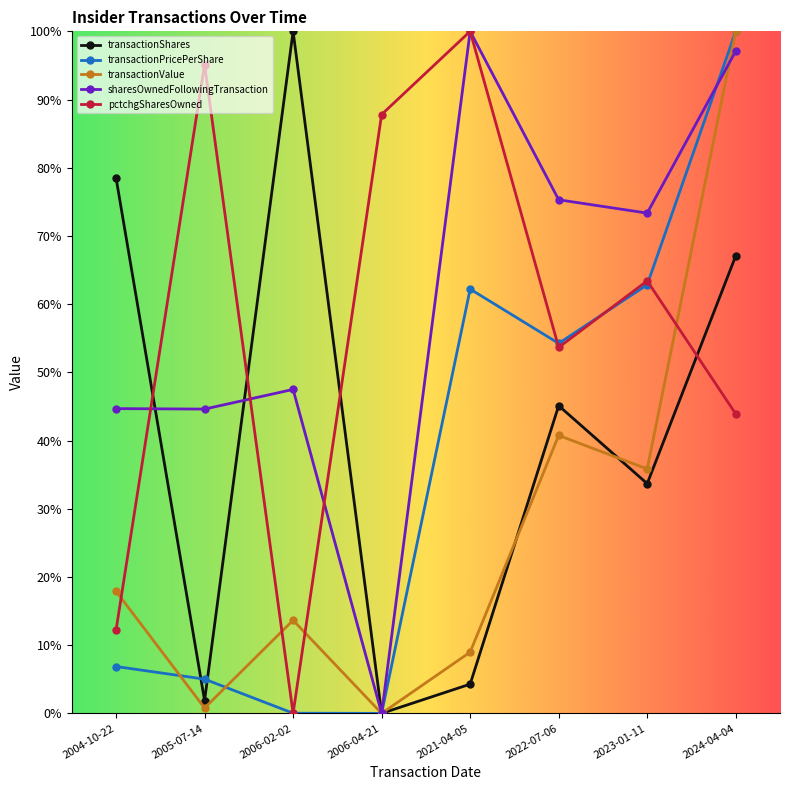

What are all the series names shown in the legend?

transactionShares, transactionPricePerShare, transactionValue, sharesOwnedFollowingTransaction, pctchgSharesOwned